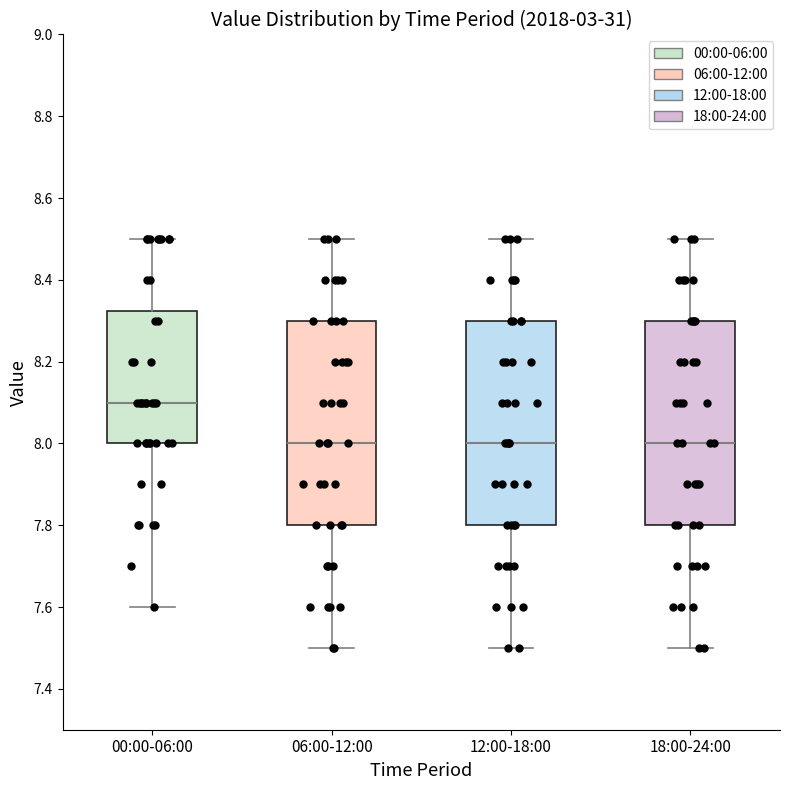

Where does the median line of the box for 06:00-12:00 sit on the y-axis? The values are not printed on the chart, so give them approximately, as read against the axis.

8.00